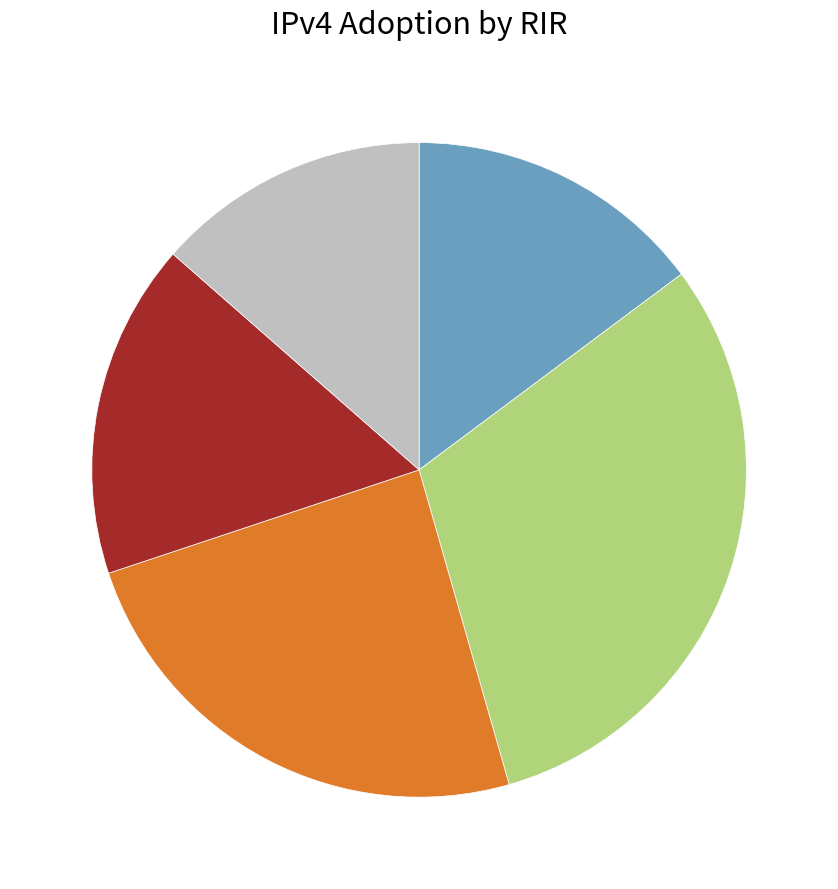

Does any single category account for the majority?

No